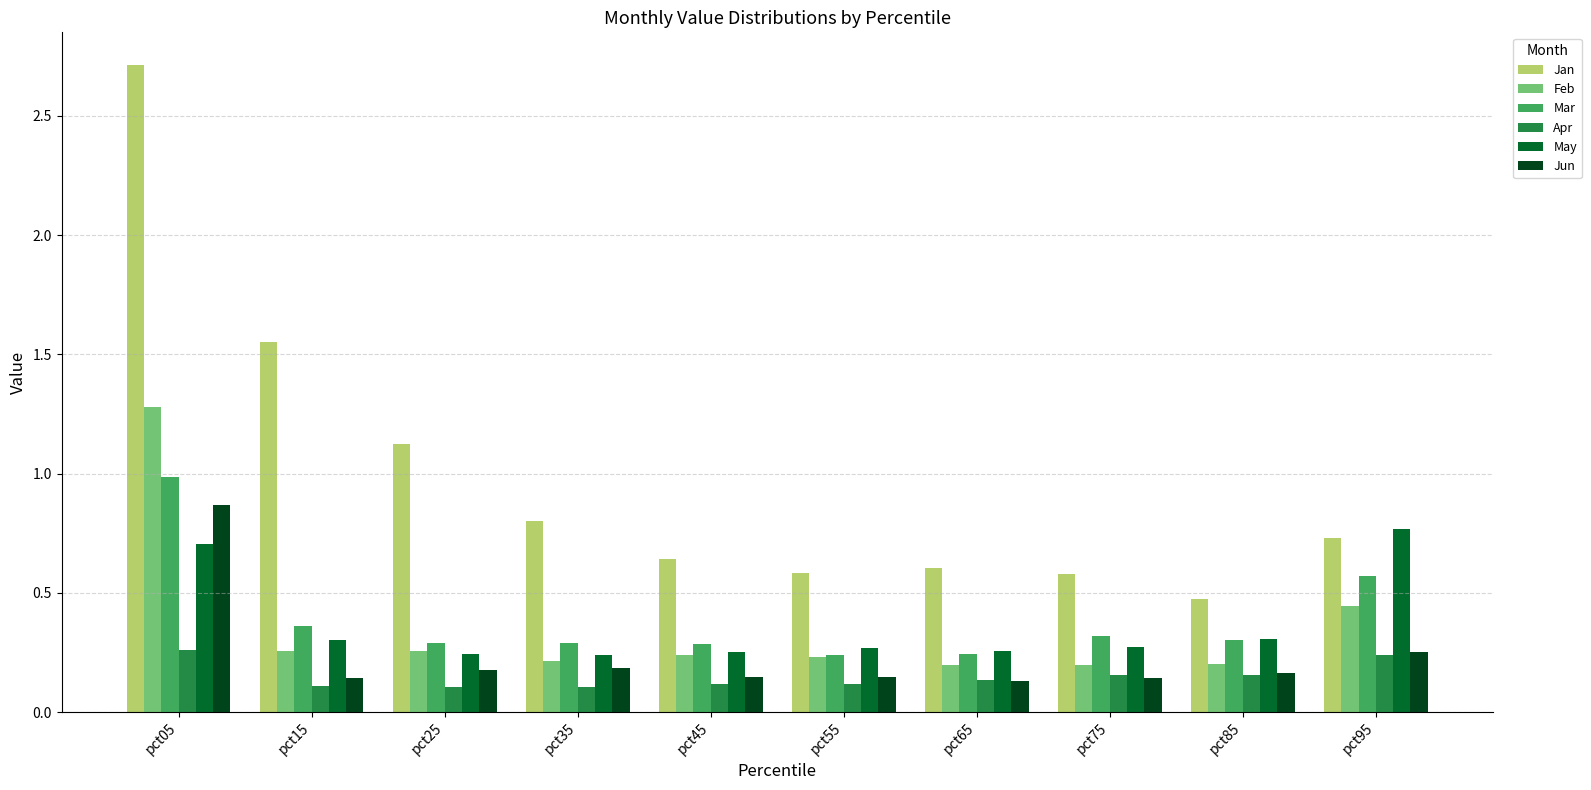

Which series has the largest range (max minus min)?

Jan